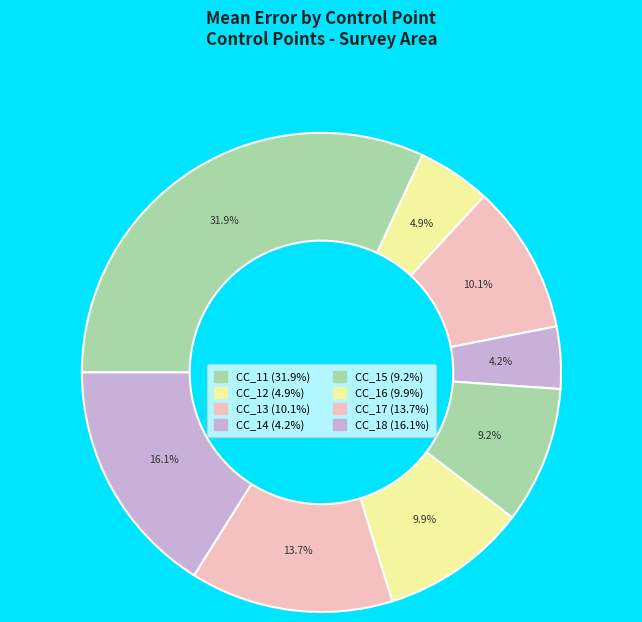

How many segments does this pie chart have?

8